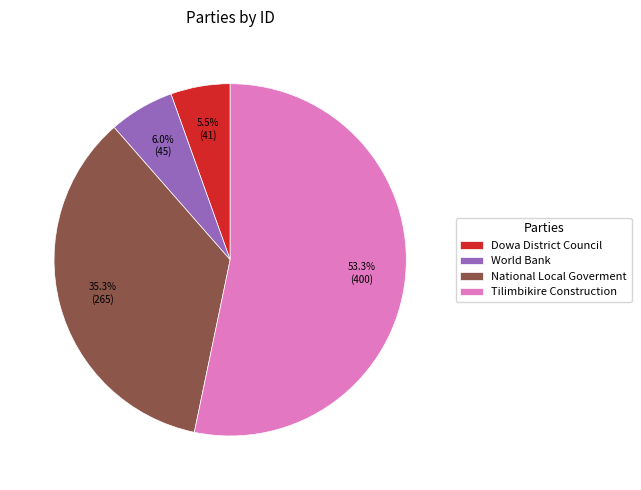

Which category has the smallest portion of the pie?

Dowa District Council